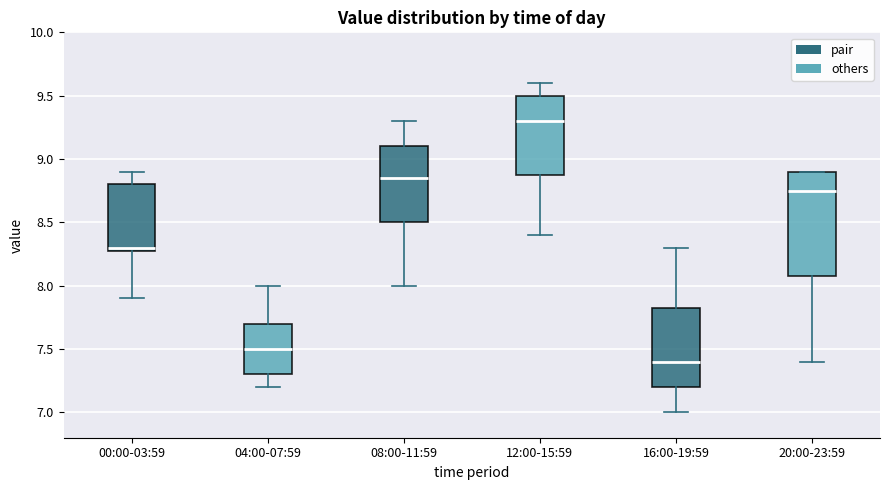

Reading left to right, transcribe this box plot: for each box, give where its median line is, the range the box spans, and where its two whiskers end, as read against the y-axis. The values are not printed on the chart, so give them approximately, as read against the axis.

00:00-03:59: median 8.30 (just above the box's lower edge), box 8.30 to 8.80, whiskers 7.90 to 8.90
04:00-07:59: median 7.50, box 7.30 to 7.70, whiskers 7.20 to 8.00
08:00-11:59: median 8.85, box 8.50 to 9.10, whiskers 8.00 to 9.30
12:00-15:59: median 9.30, box 8.90 to 9.50, whiskers 8.40 to 9.60
16:00-19:59: median 7.40, box 7.20 to 7.85, whiskers 7.00 to 8.30
20:00-23:59: median 8.75, box 8.10 to 8.90, whiskers 7.40 to 8.90